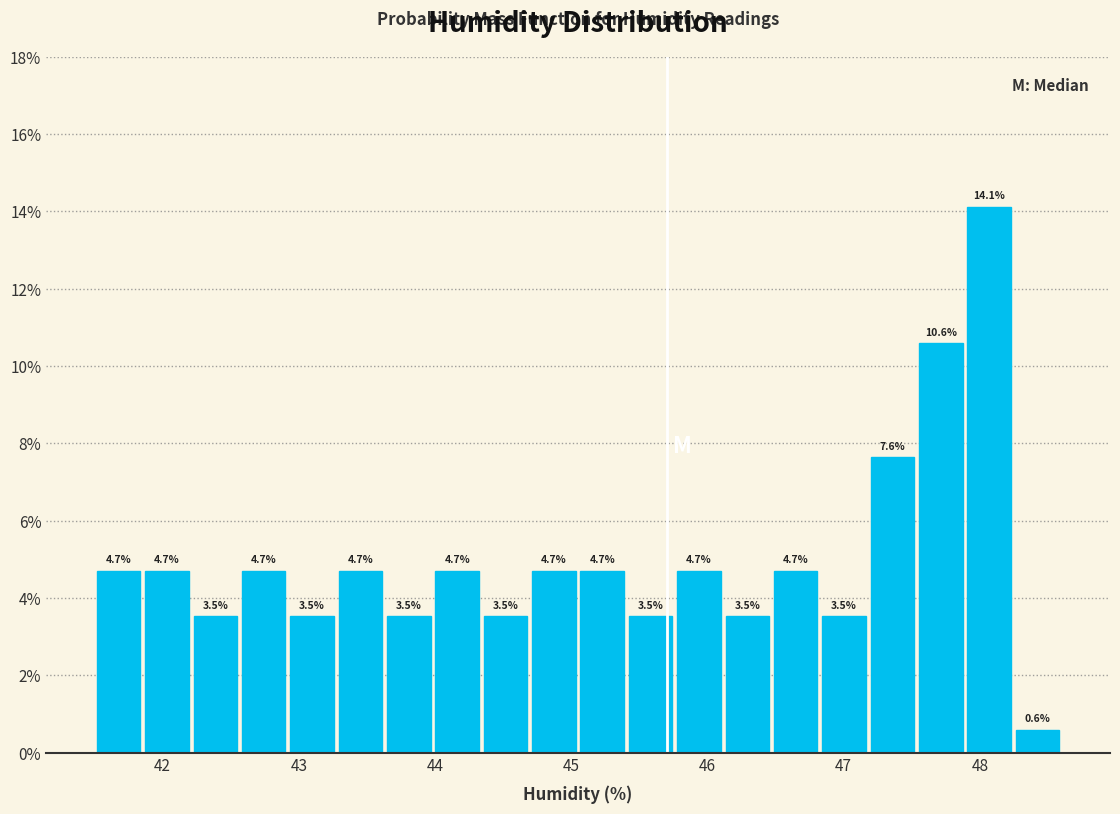

Around what value on the x-axis is the tallest bar? Give the approximate position of its centre, as read against the axis.

48.1